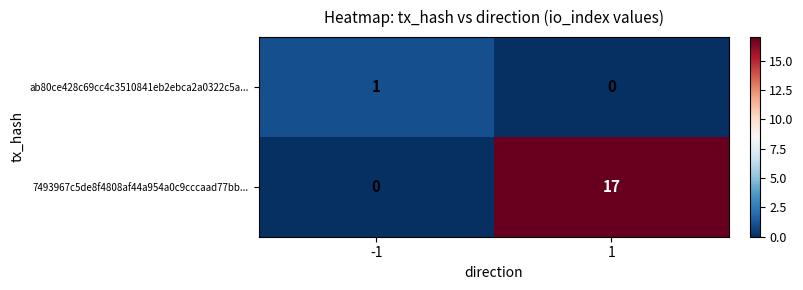

What is the total value across all series at -1?

1